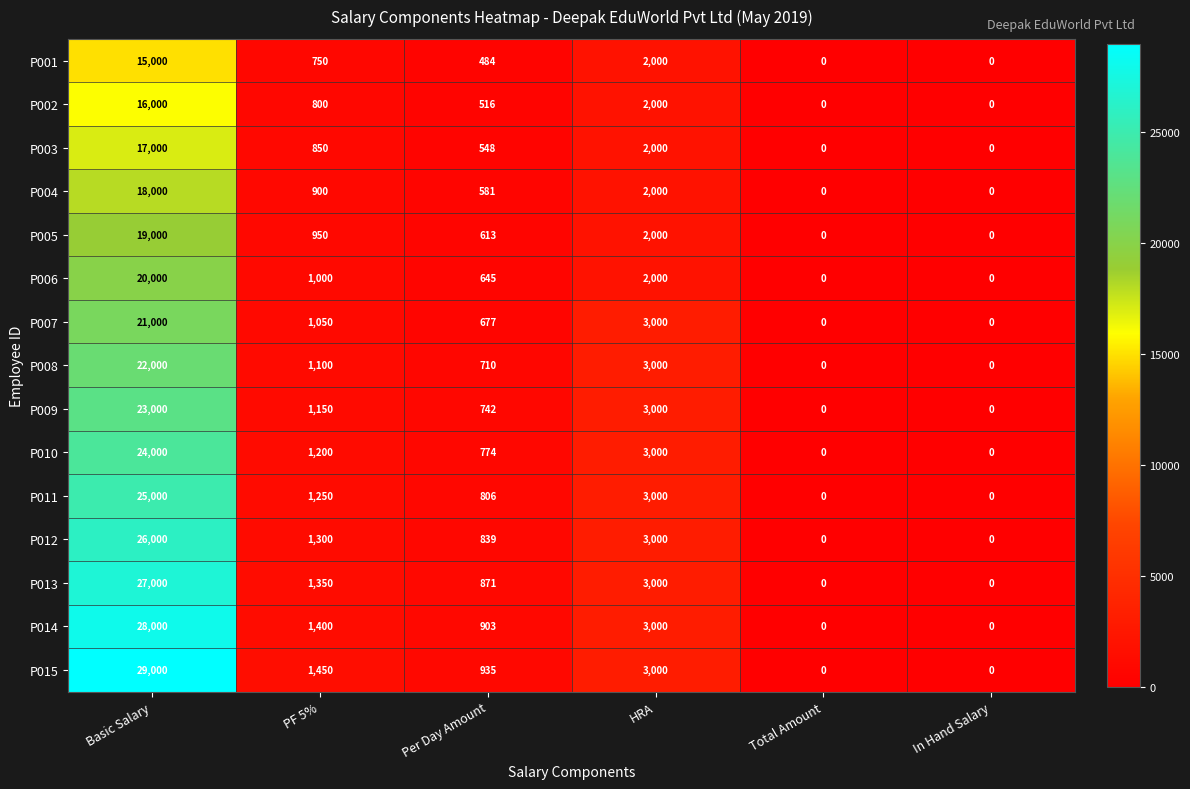

Rank the series by their maximum value, from lowest to highest.

P001, P002, P003, P004, P005, P006, P007, P008, P009, P010, P011, P012, P013, P014, P015